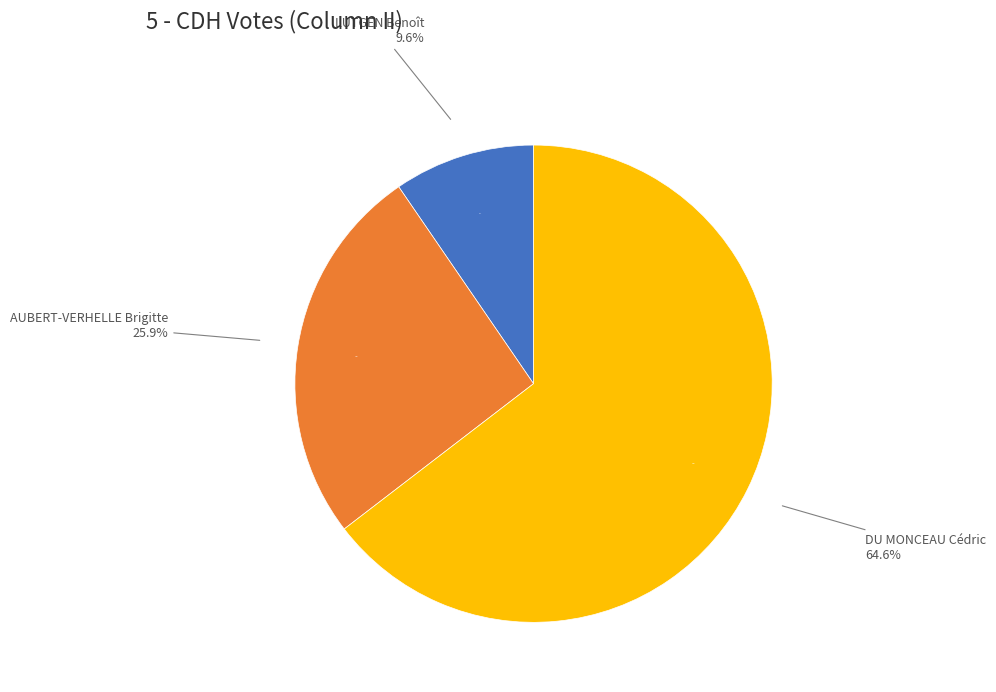

The DU MONCEAU Cédric slice represents 65% of the pie. True or false?

True